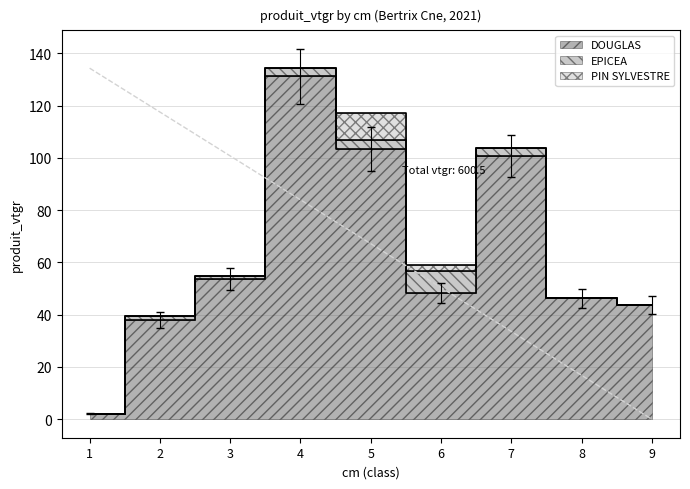

True or false: DOUGLAS and EPICEA cross at least once.

False